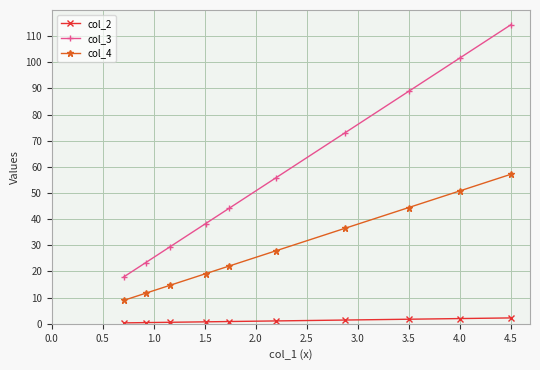

True or false: col_3 has more than 0 interior local peaks.

False